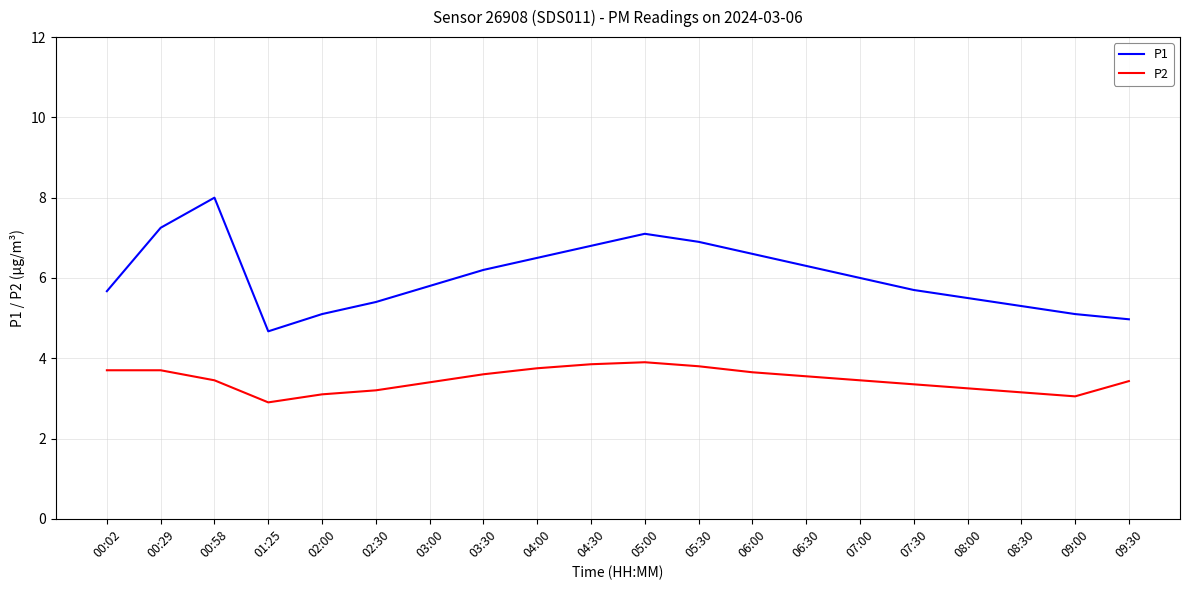

Is the value of P1 at 02:00 greater than the value of P2 at 06:30?

Yes